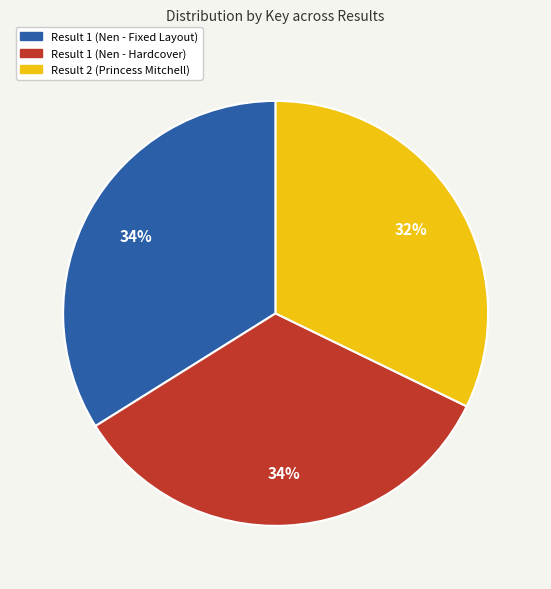

Which slice is the smallest?

Result 2 (Princess Mitchell)